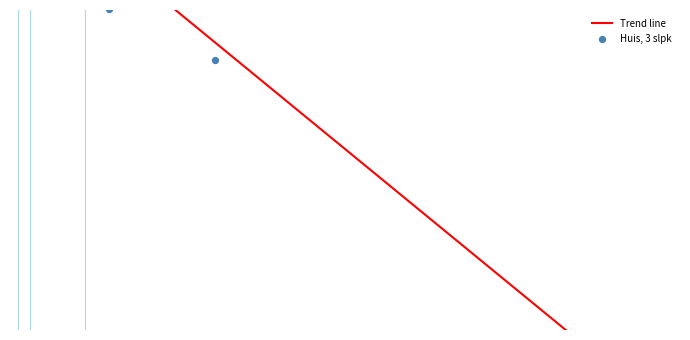

What are all the series names shown in the legend?

Trend line, Huis, 3 slpk